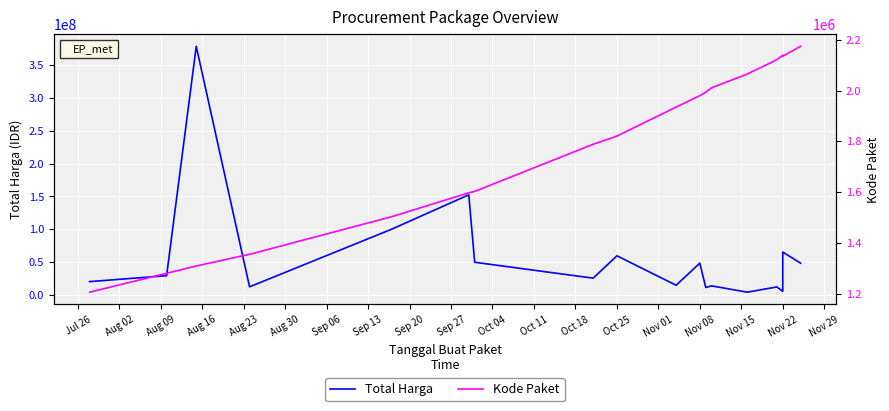

What is the maximum value for Total Harga?

379075000